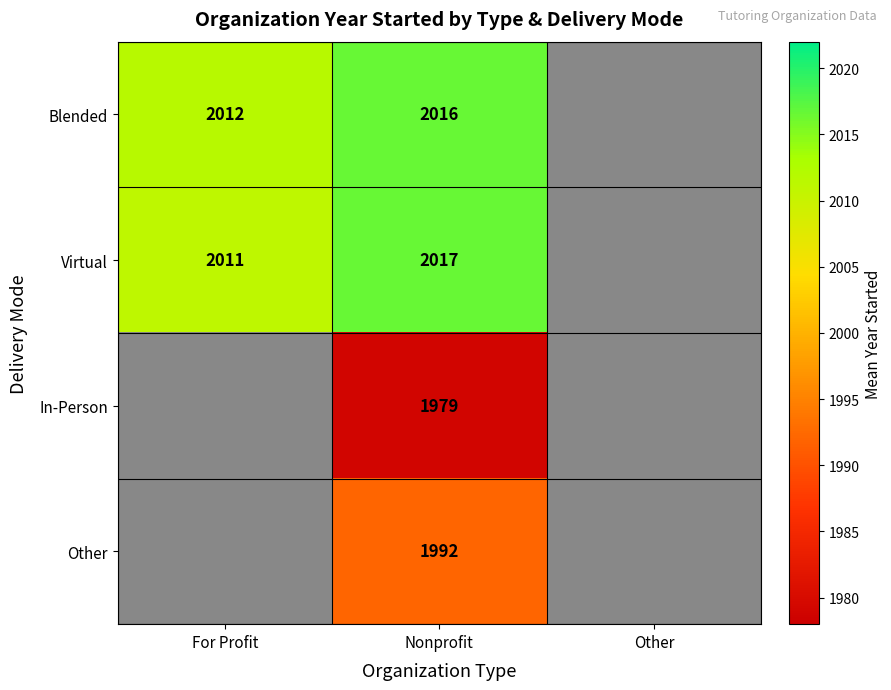

Is it true that Virtual equals 3078.2 at Nonprofit?

False